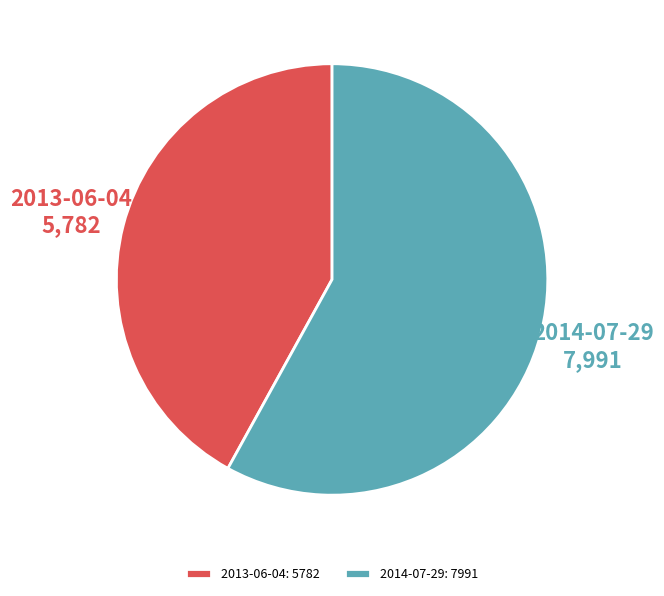

Between 2014-07-29 and 2013-06-04, which is larger?

2014-07-29